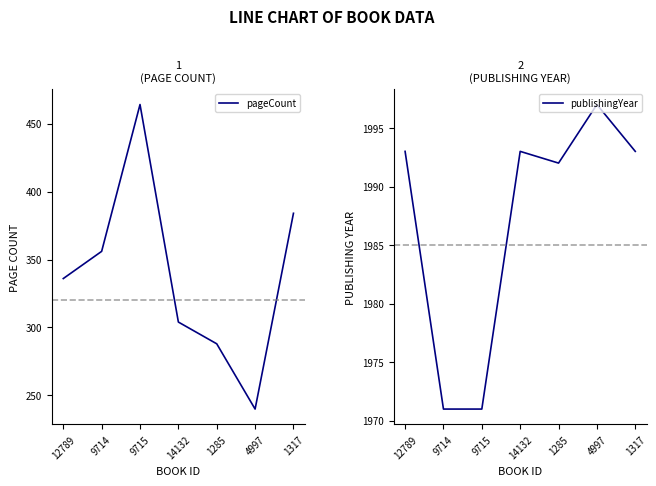

List the labels in order of publishingYear value, smallest first.

9714, 9715, 1285, 12789, 14132, 1317, 4997